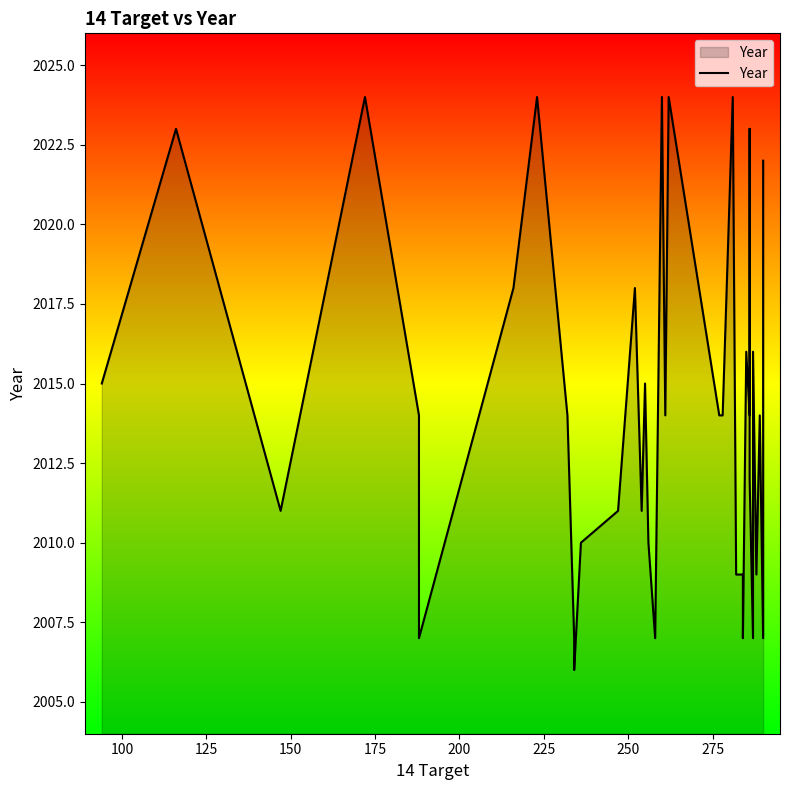

How many lines are shown in the chart?

1